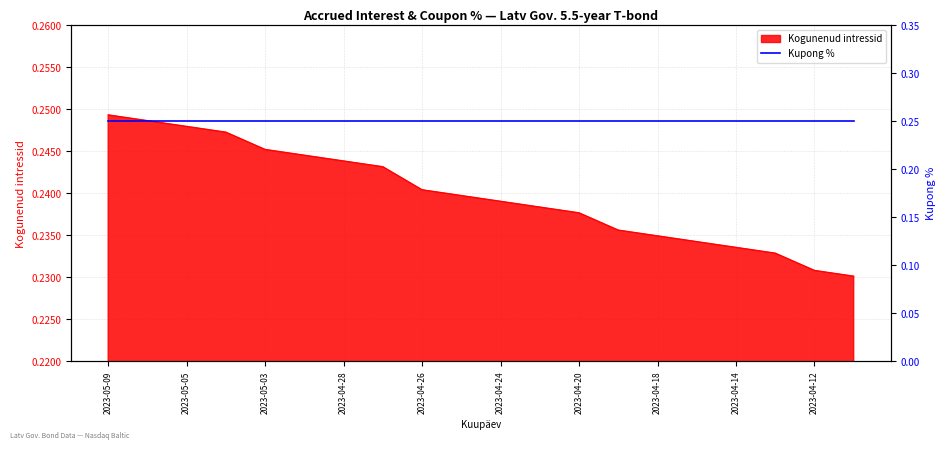

Is it true that the value at 2023-04-11 is 0.2?

True